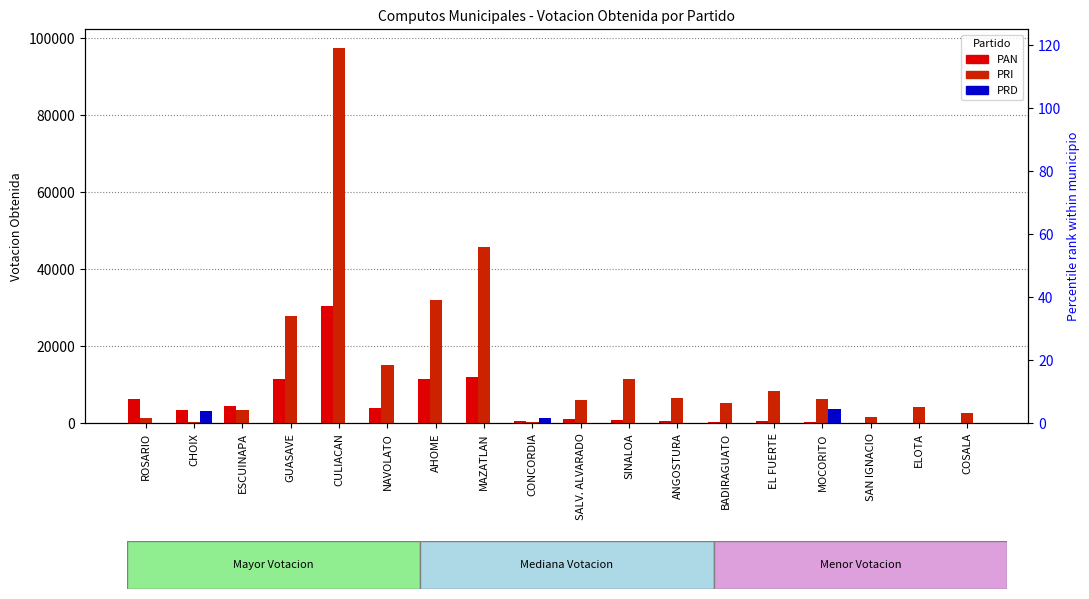

List the labels in order of PRI value, largest first.

CULIACAN, MAZATLAN, AHOME, GUASAVE, NAVOLATO, SINALOA, EL FUERTE, ANGOSTURA, MOCORITO, SALV. ALVARADO, BADIRAGUATO, ELOTA, ESCUINAPA, COSALA, SAN IGNACIO, ROSARIO, CONCORDIA, CHOIX